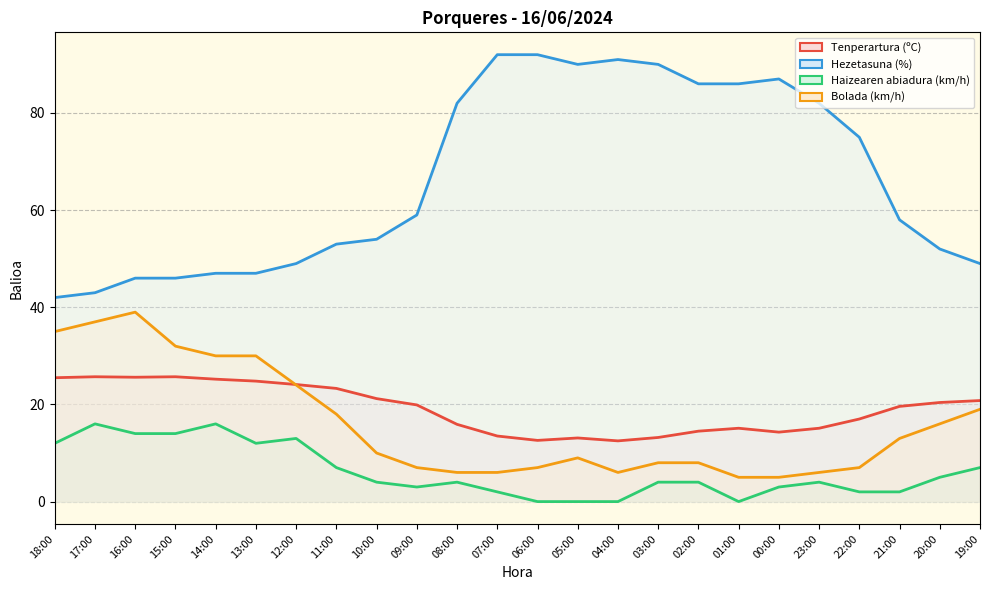

What is the sum of all Bolada (km/h) values?

383.0